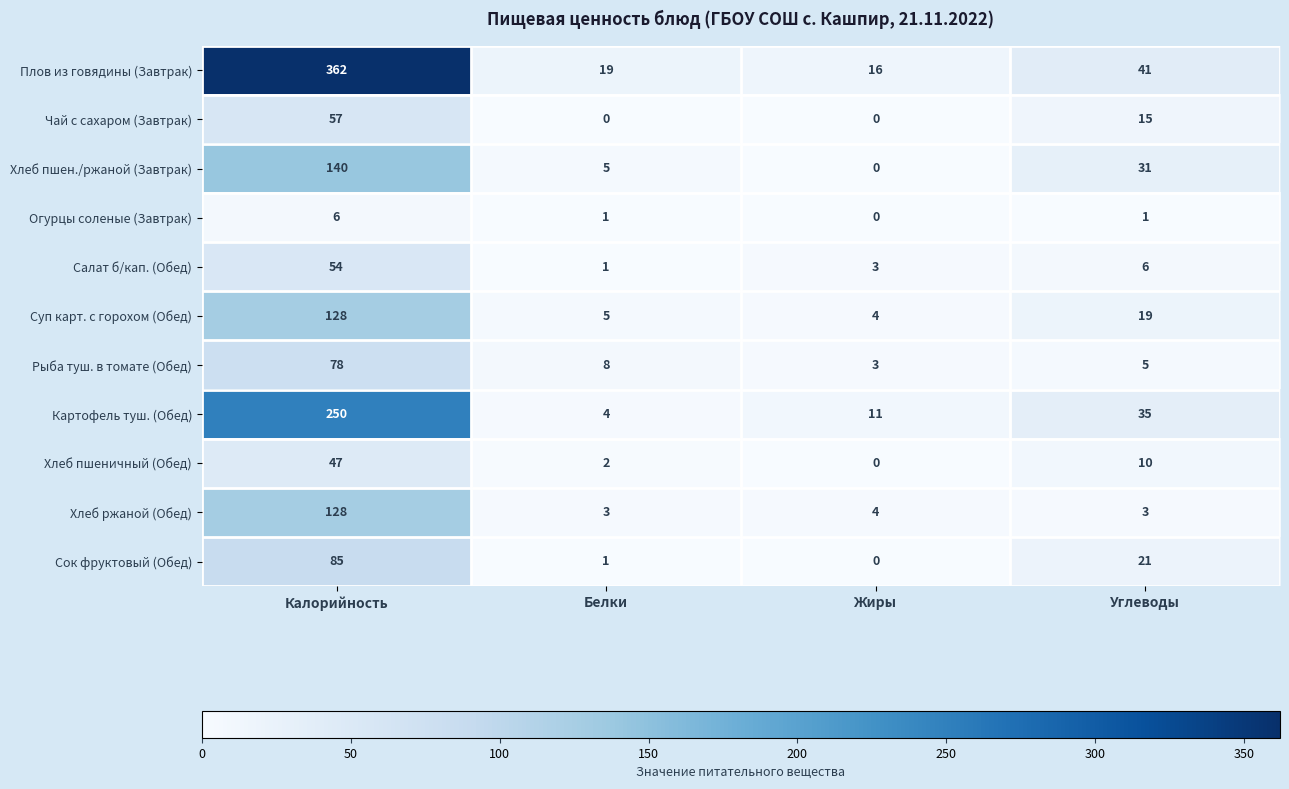

Read the Огурцы соленые (Завтрак) value at Калорийность.

6